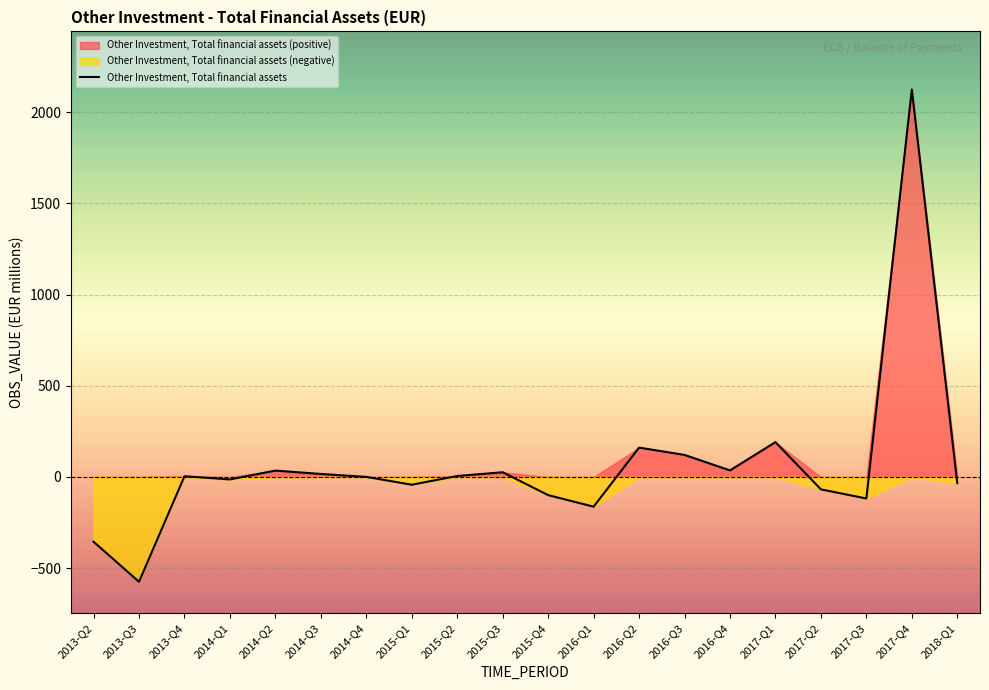

What is the sum of all values?

1253.6